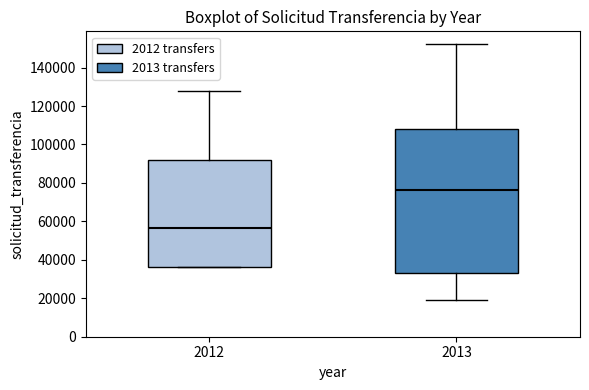

Which box's median line is the highest?

2013